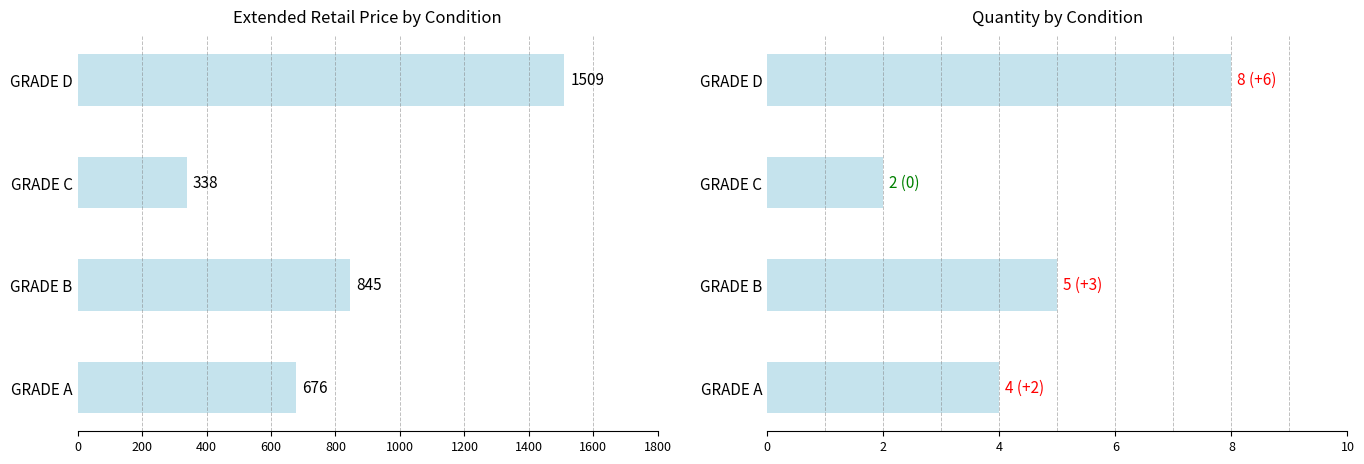

Count the number of data series in this chart.

2